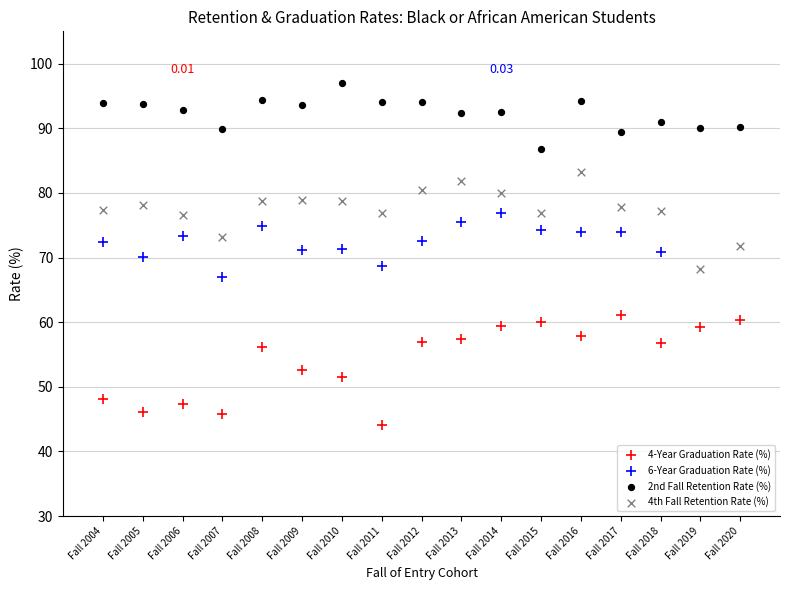

Which series reaches the minimum Y coordinate?

4-Year Graduation Rate (%)